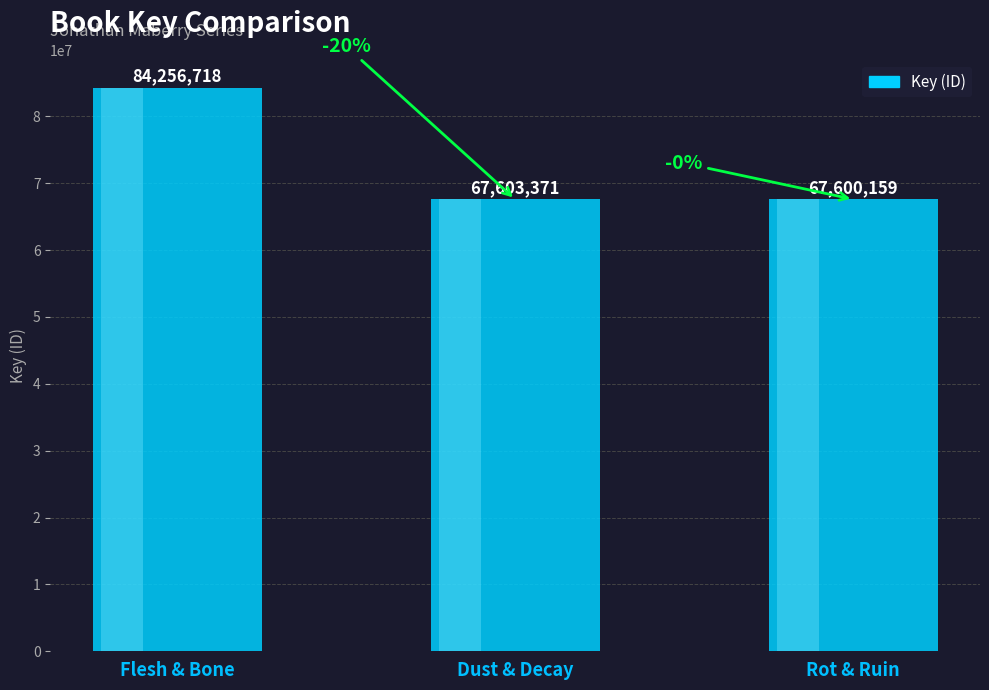

List the labels in order of value, largest first.

Flesh & Bone, Dust & Decay, Rot & Ruin